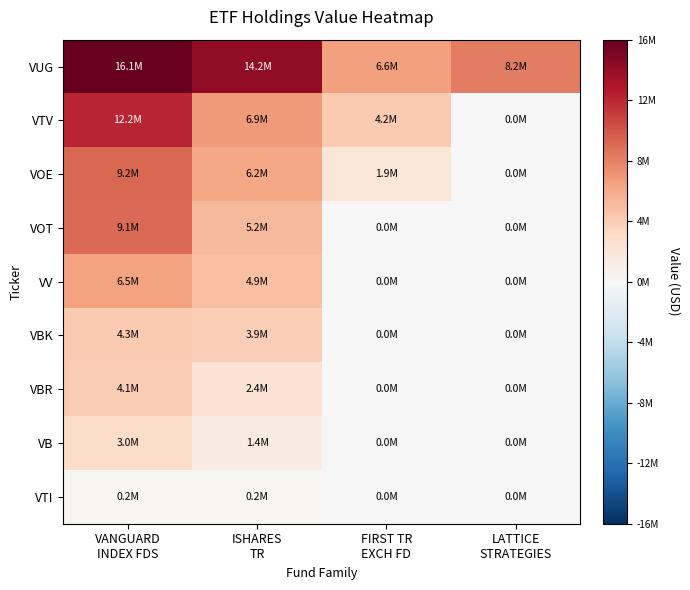

Which series changed the most between VANGUARD INDEX FDS and LATTICE STRATEGIES?

VTV